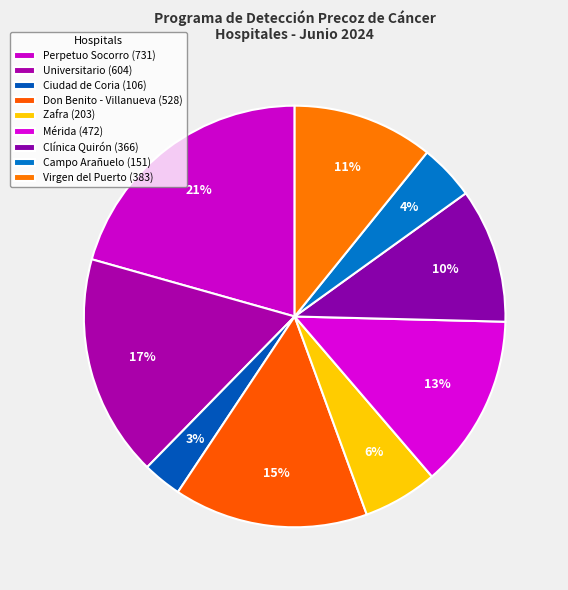

To the nearest percent, what is the difference between the Ciudad de Coria and Zafra slice percentages?

3%